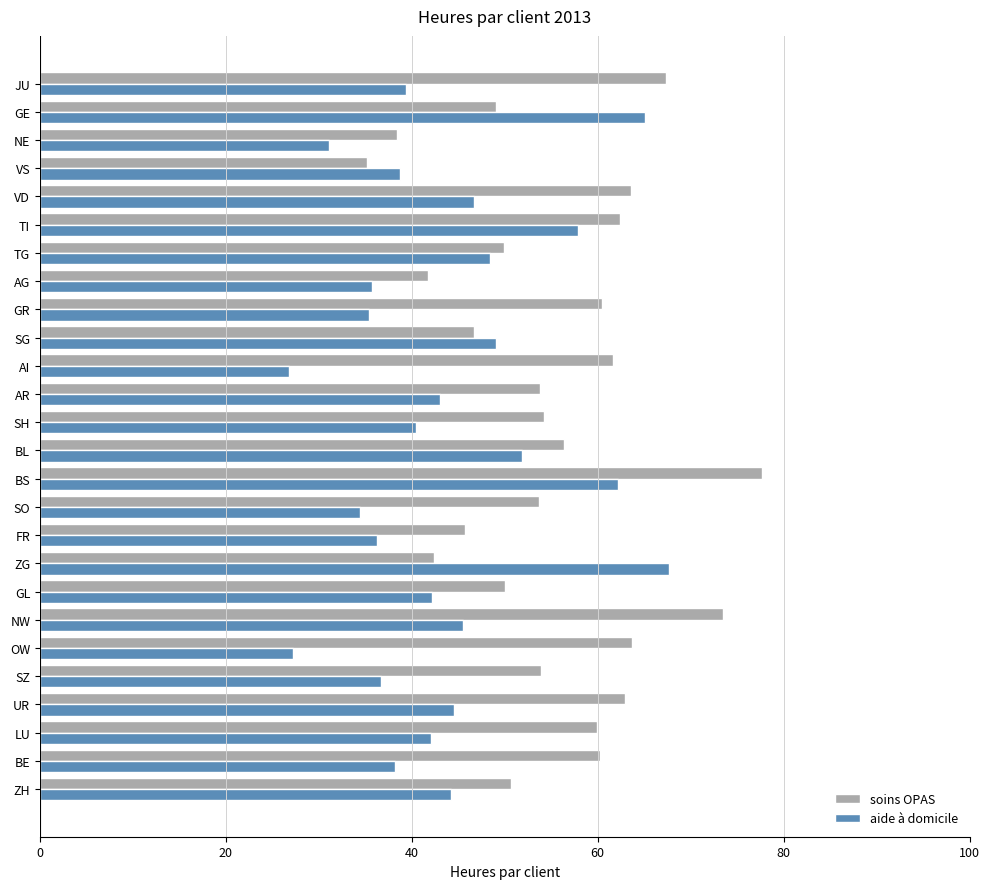

True or false: aide à domicile has a value of 63.3 at NW.

False